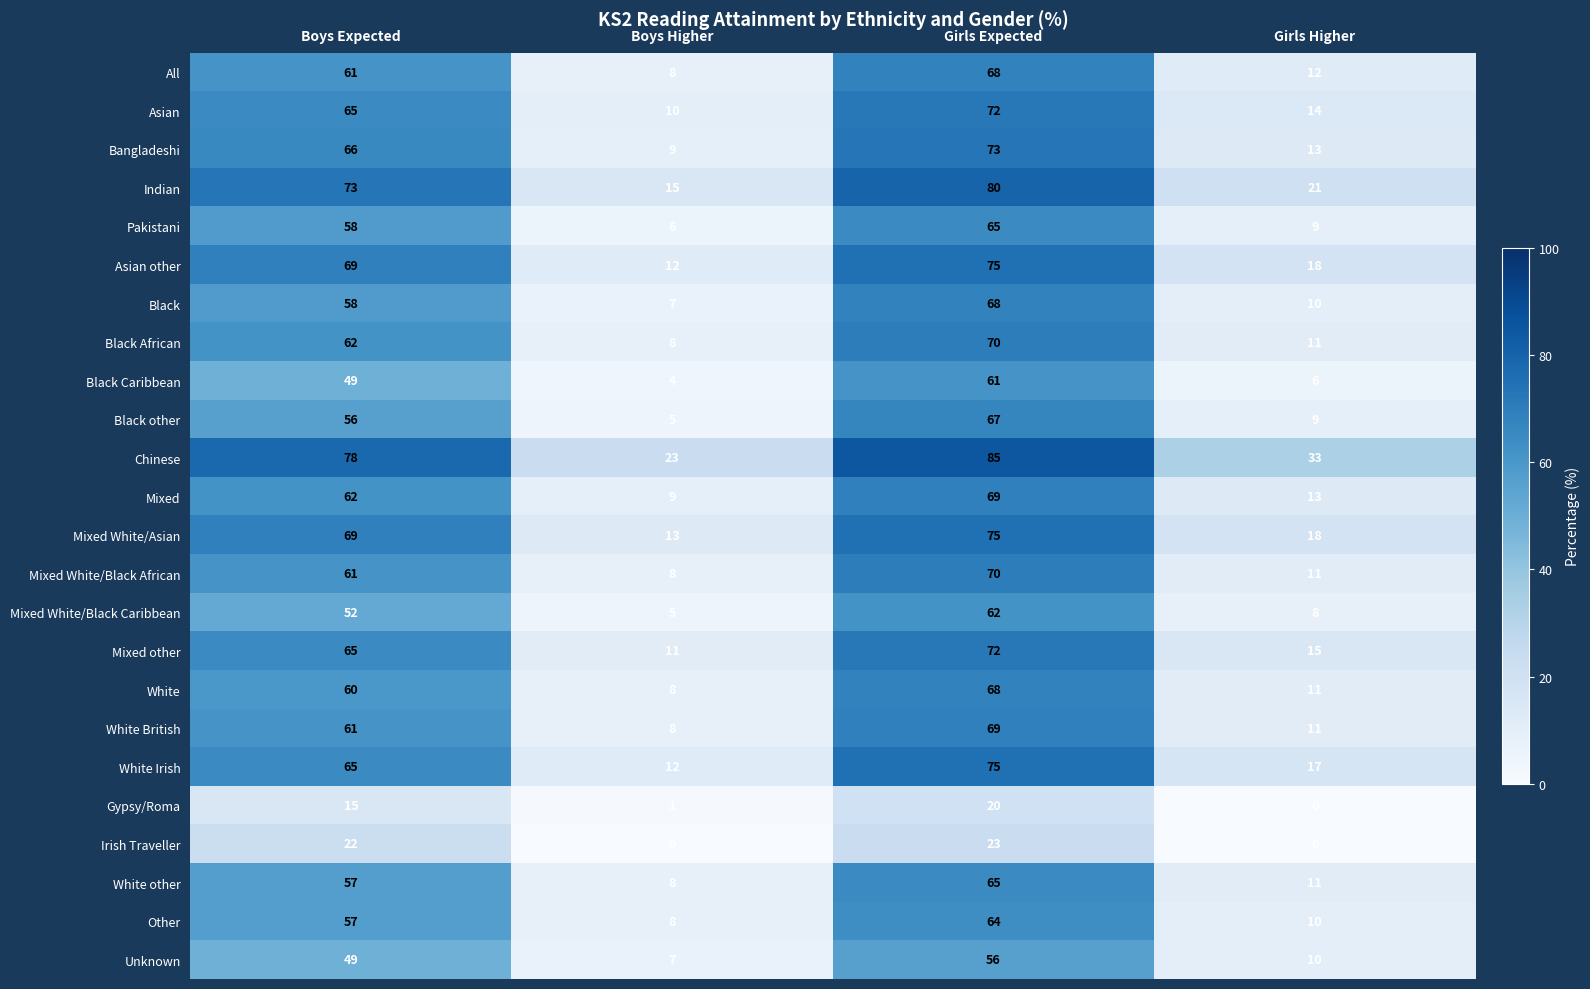

At which category is the sum across all series the highest?

Girls Expected